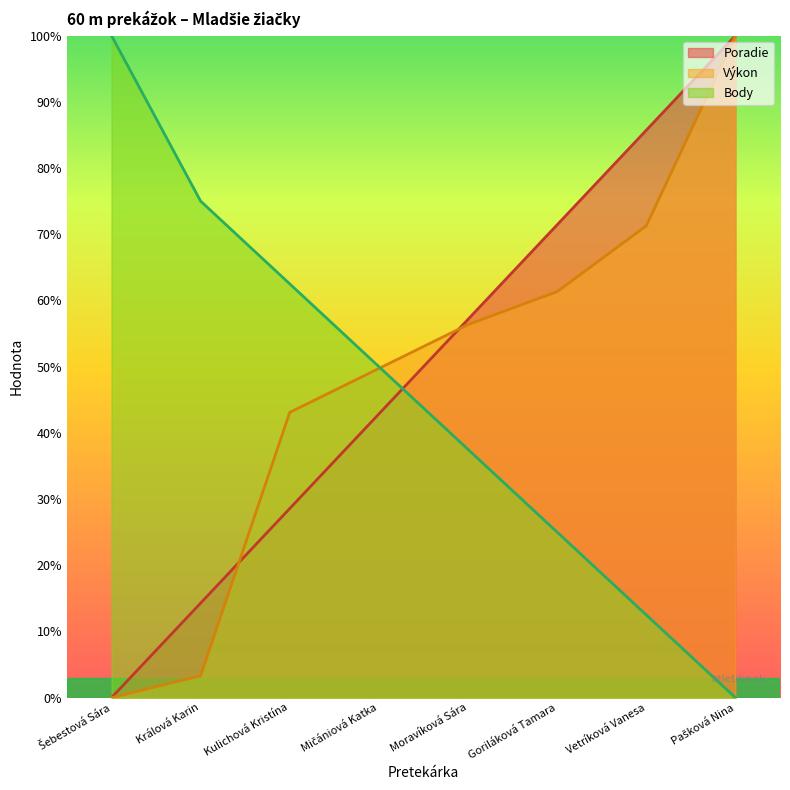

Does the chart have visible grid lines?

No